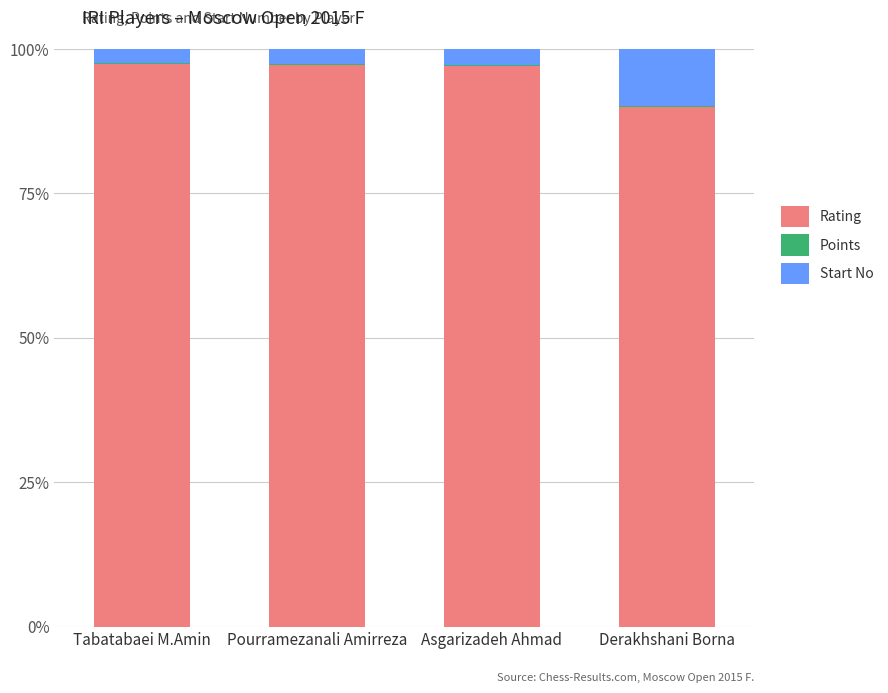

The value of Rating at Tabatabaei M.Amin is 51.4. True or false?

False